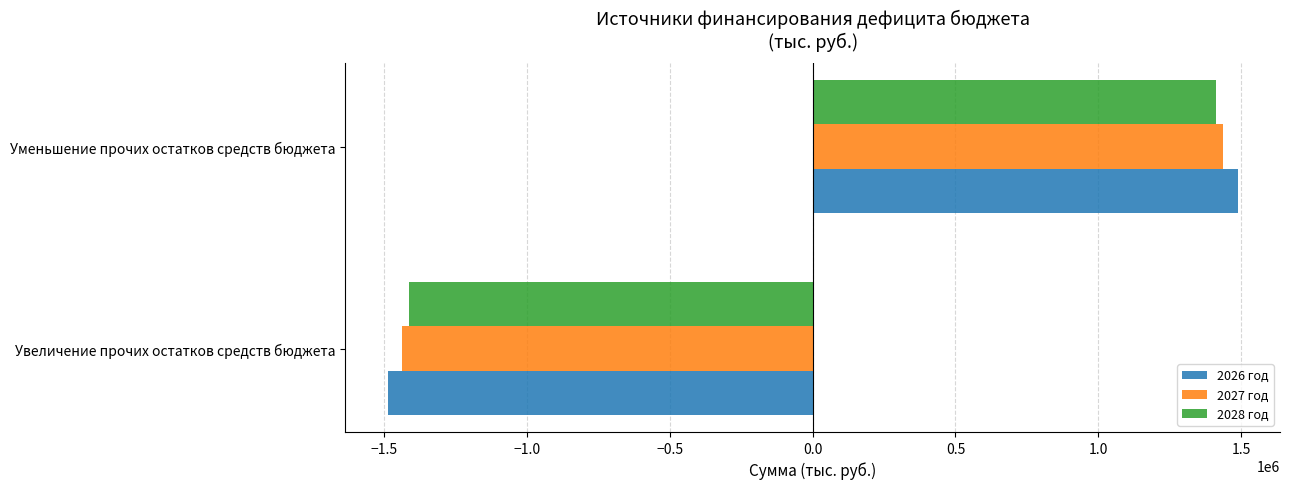

Which category has the lowest value across all series?

Увеличение прочих остатков средств бюджета